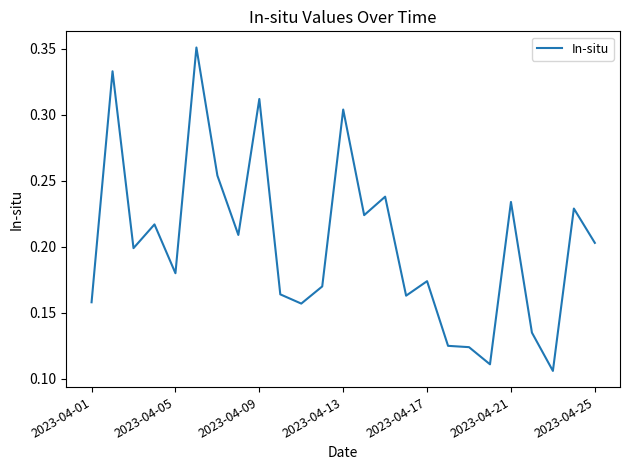

Between 2023-04-05 and 2023-04-01, which is larger?

2023-04-05